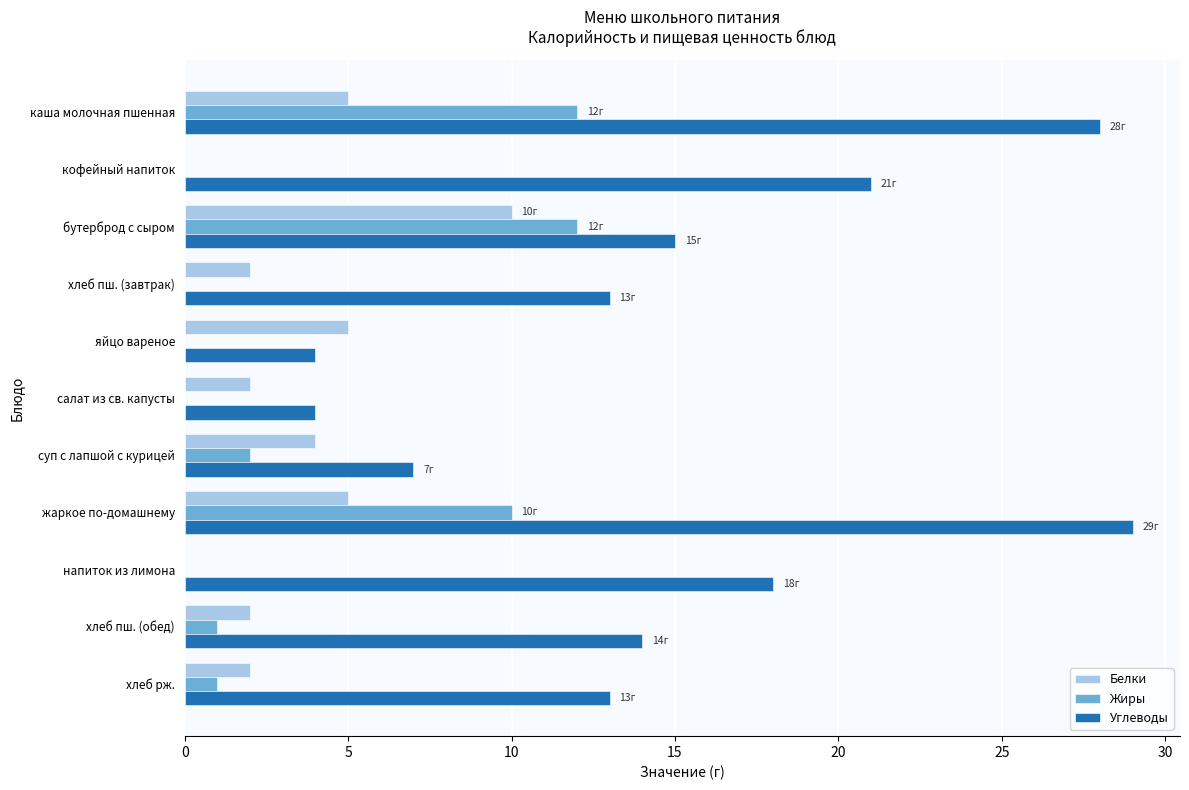

Is the value of Белки at хлеб пш. (завтрак) greater than the value of Жиры at бутерброд с сыром?

No